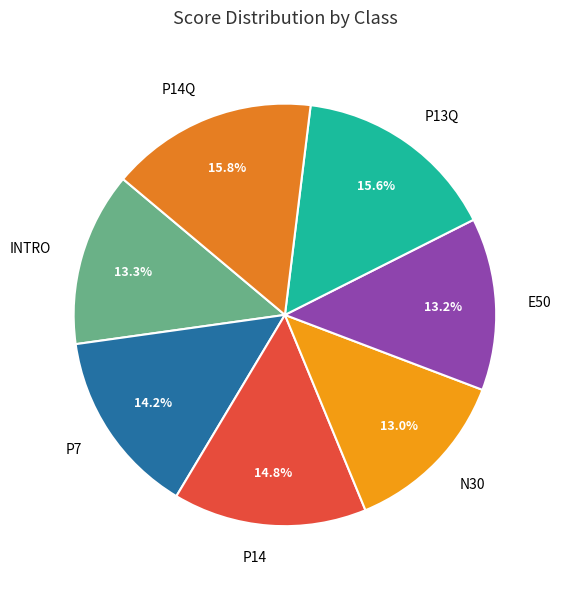

Count the number of slices in the pie.

7